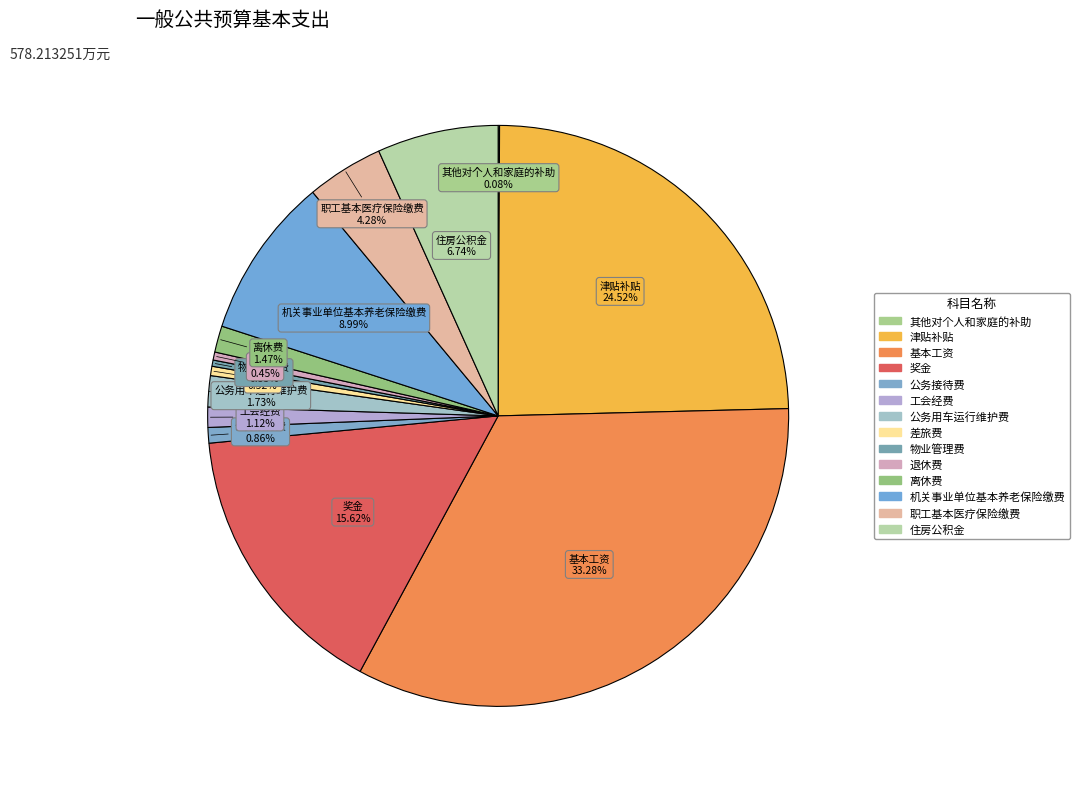

Count the number of slices in the pie.

14